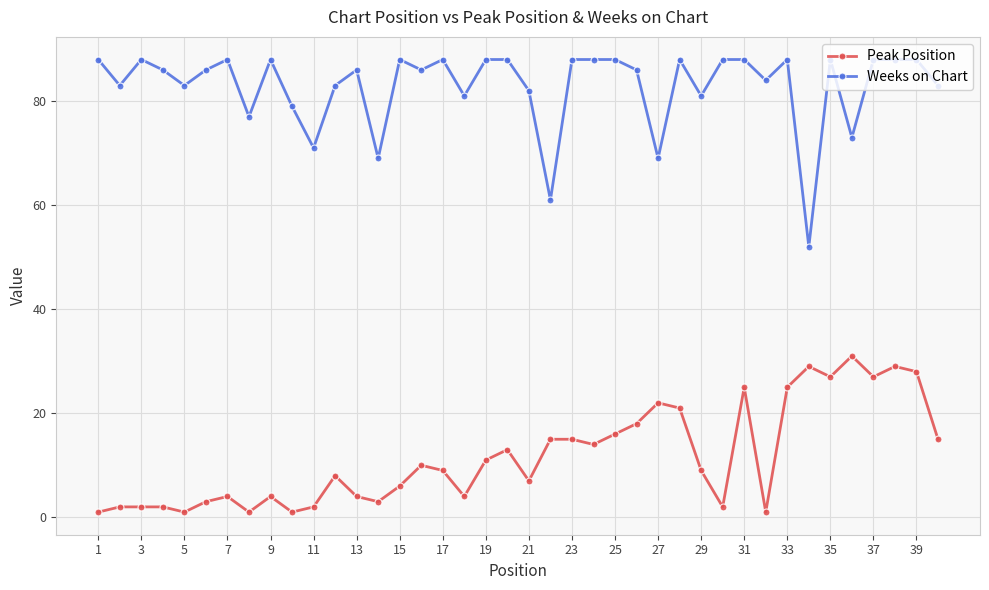

List the series in order of their peak value, highest first.

Weeks on Chart, Peak Position